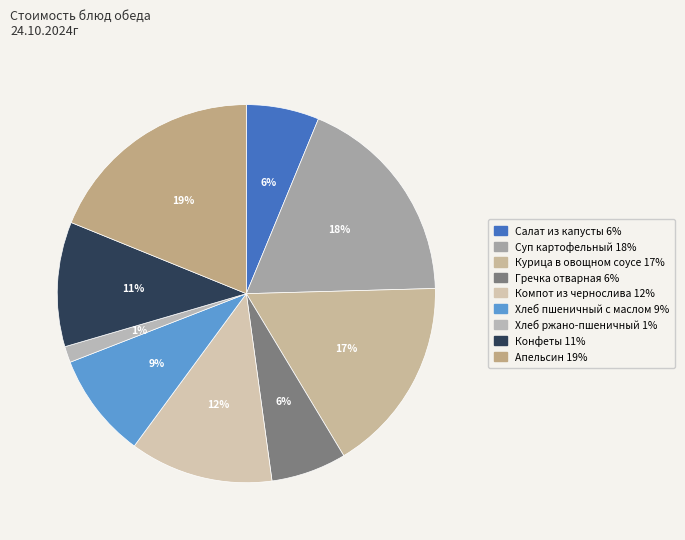

How many segments does this pie chart have?

9